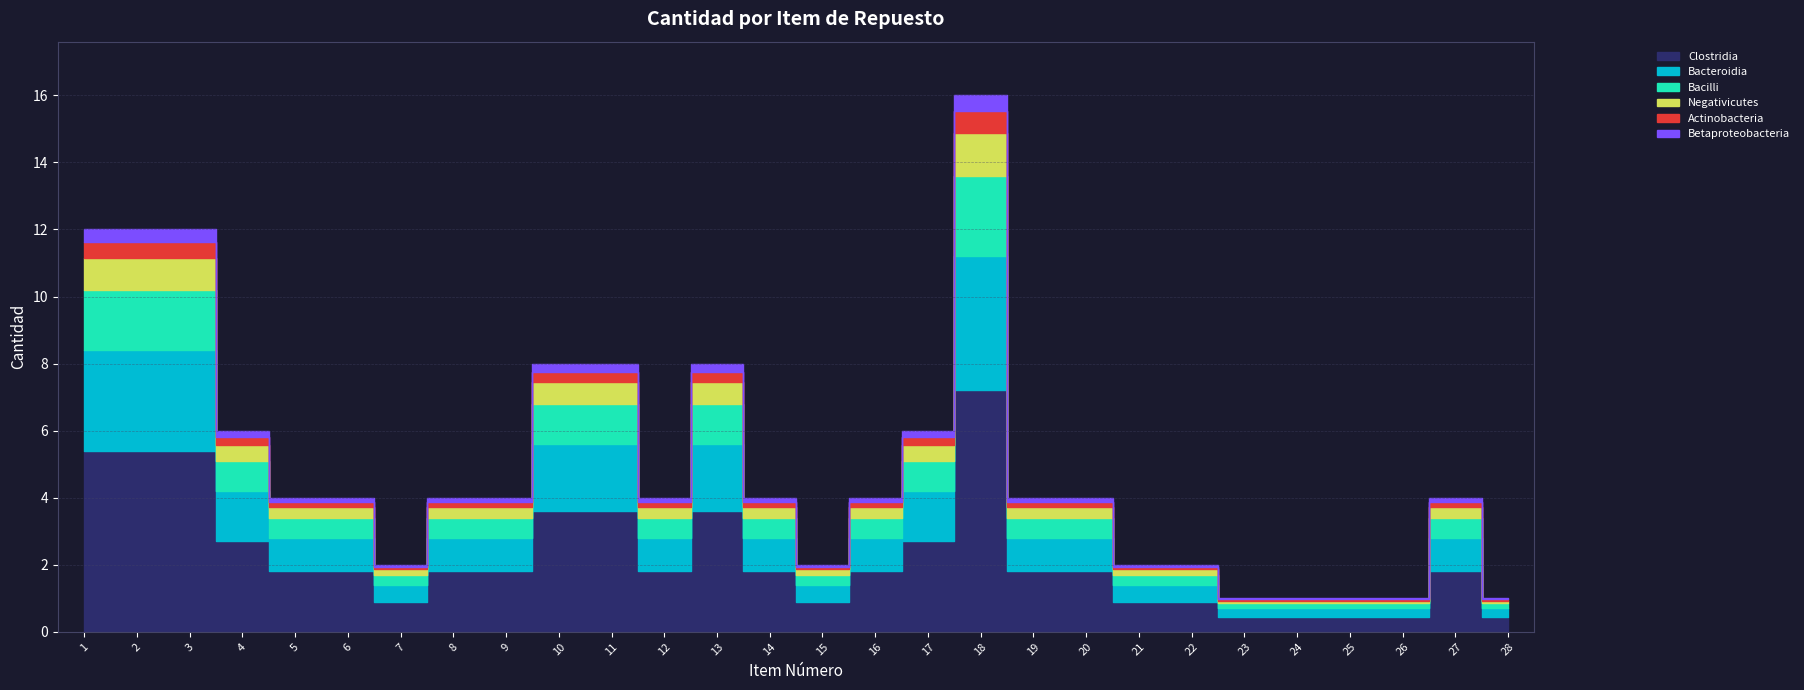

What is the difference between the values at 13 and 1?

4